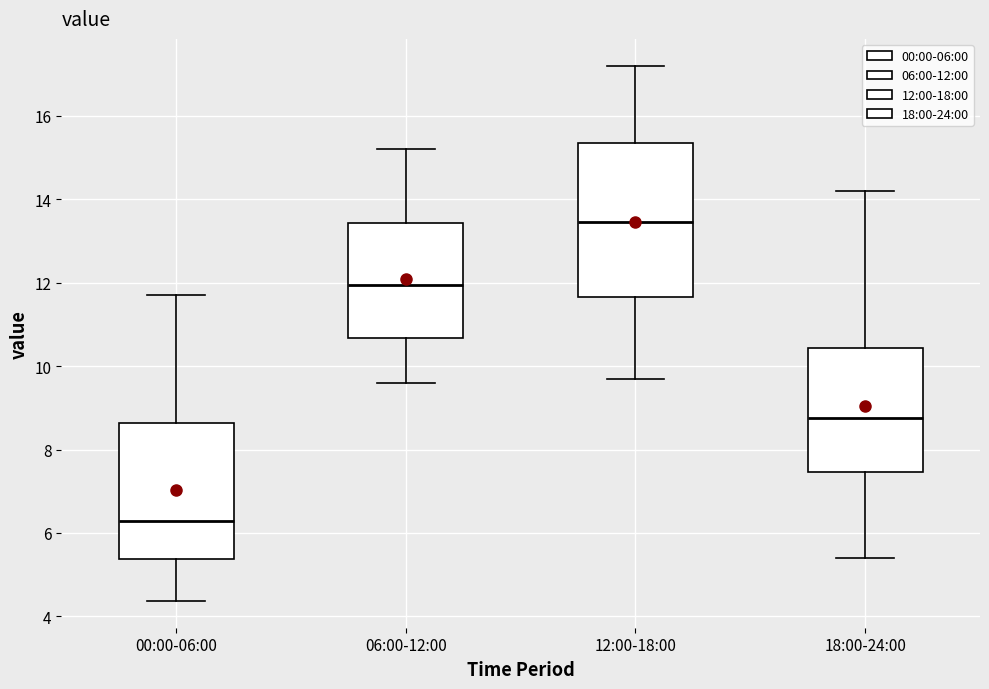

Which box's median line is the lowest?

00:00-06:00